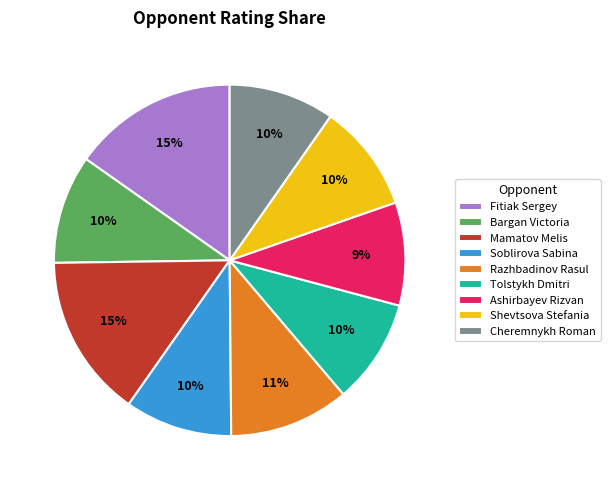

True or false: Tolstykh Dmitri accounts for 10% of the total.

True